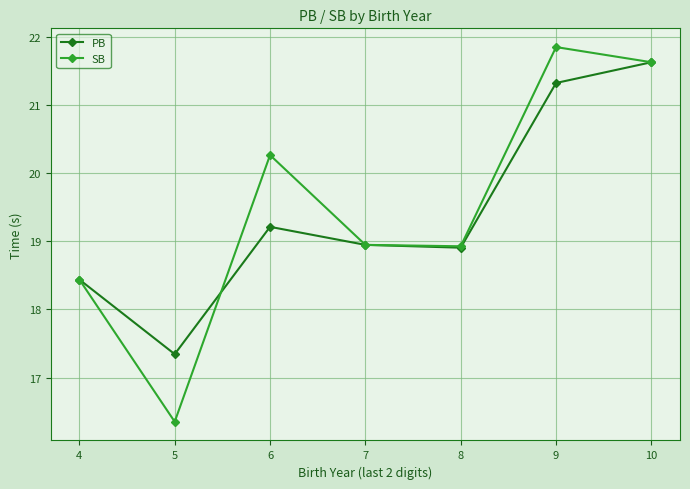

Which series has the widest spread of values?

SB